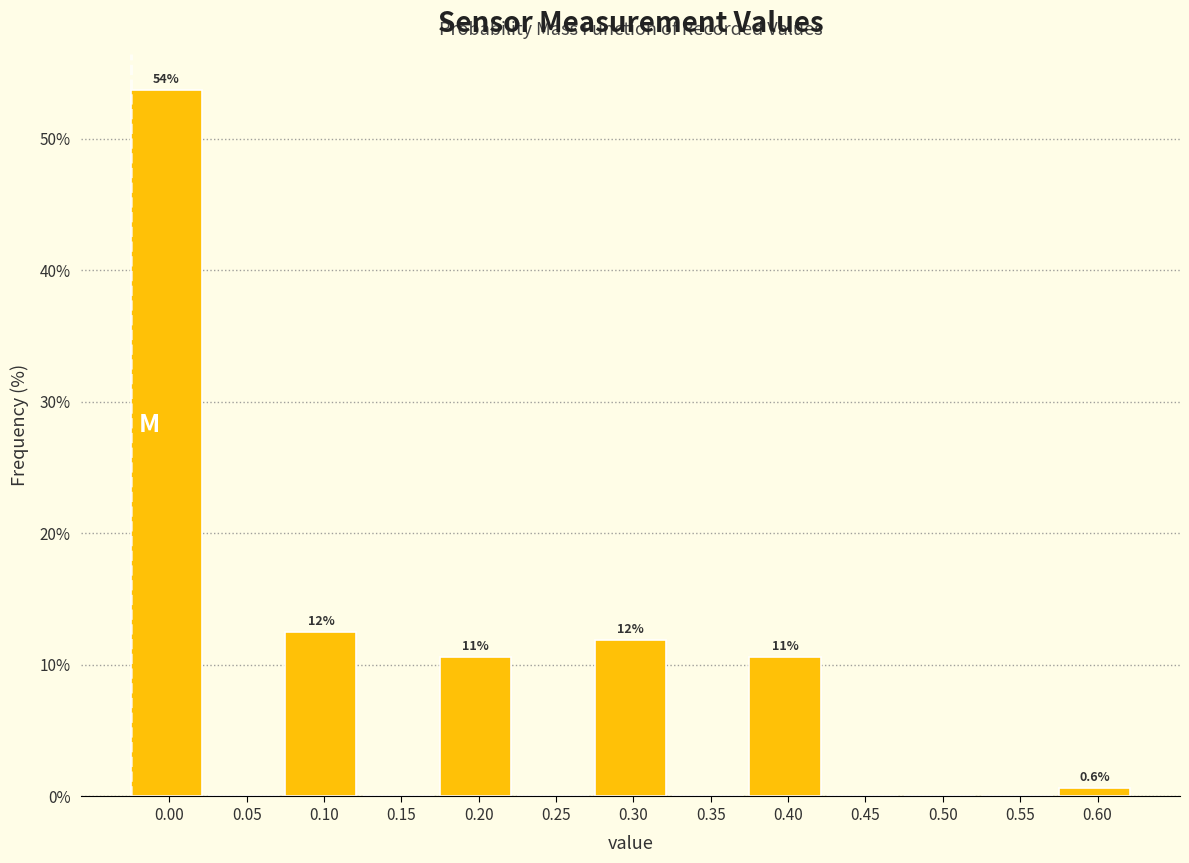

Reading left to right, list all the values displayed in this chart.

0.00=53.8	0.05=0.0	0.10=12.5	0.15=0.0	0.20=10.6	0.25=0.0	0.30=11.9	0.35=0.0	0.40=10.6	0.45=0.0	0.50=0.0	0.55=0.0	0.60=0.6